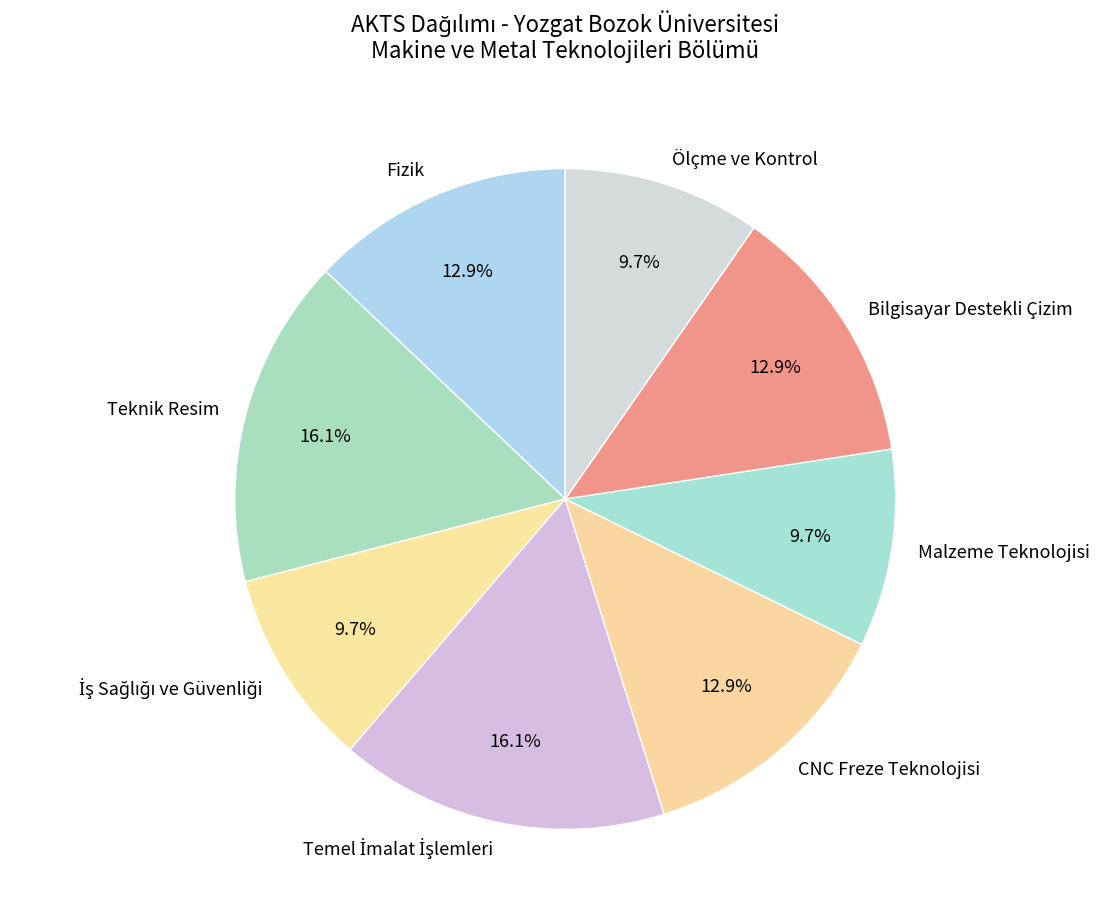

What is the ratio of the value at Bilgisayar Destekli Çizim to the value at Ölçme ve Kontrol?

1.3